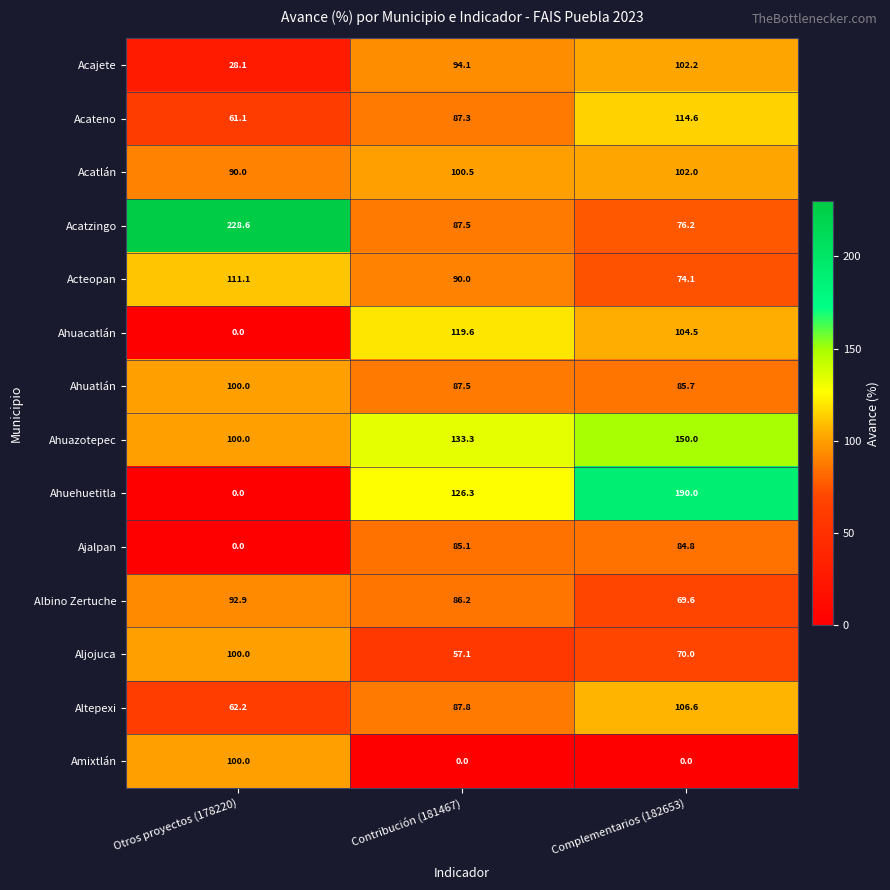

Is it true that Acateno equals 91.2 at Otros proyectos (178220)?

False